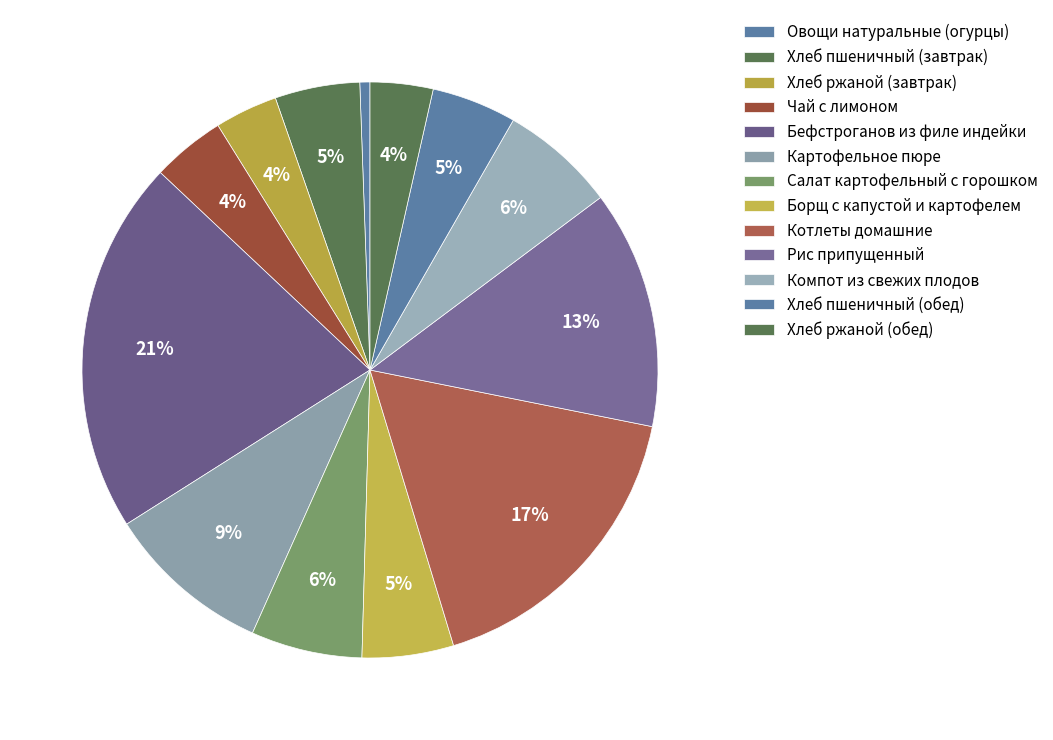

How much of the chart is everything except Хлеб пшеничный (завтрак)?

95.2%